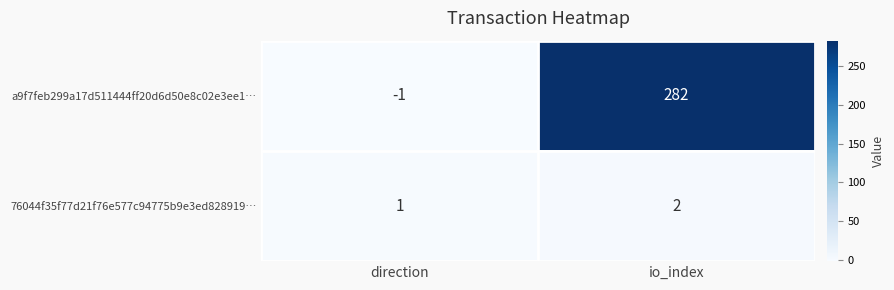

What is the difference between the maximum and minimum values in the a9f7feb299a17d511444ff20d6d50e8c02e3ee1… series?

283